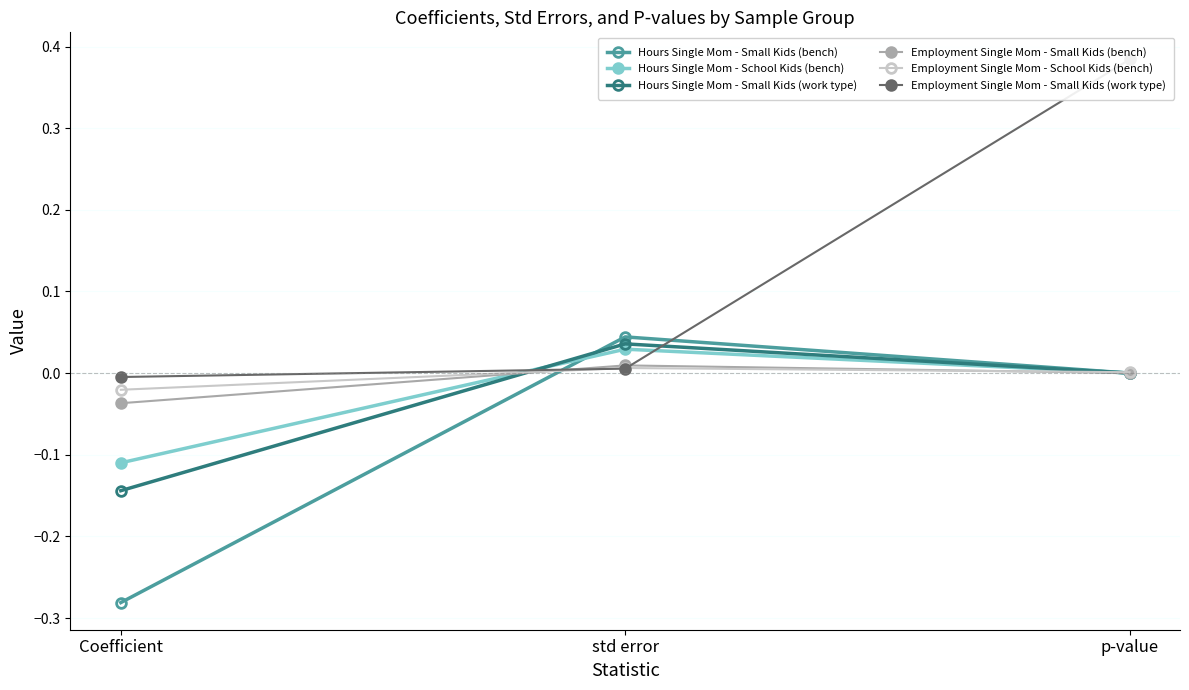

Which series has the widest spread of values?

Employment Single Mom - Small Kids (work type)